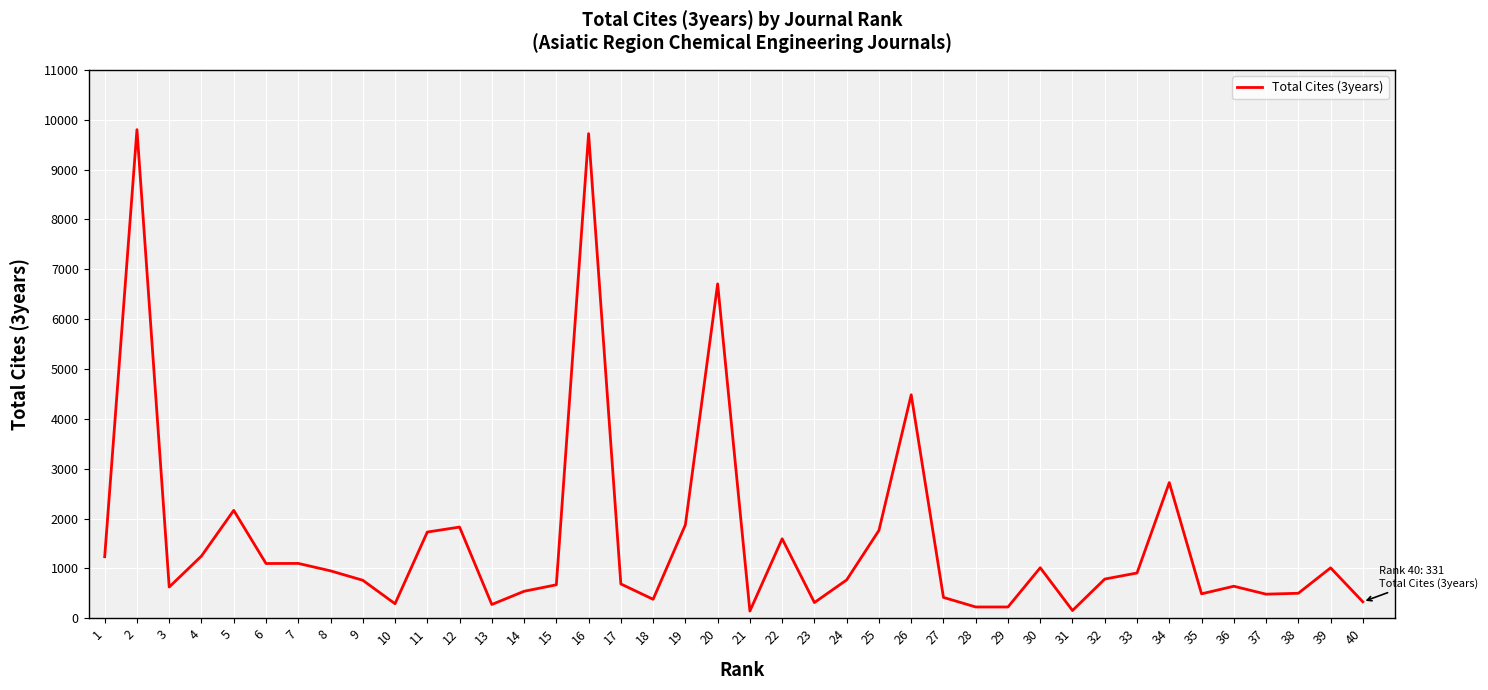

What is the difference between the second highest and minimum values?

9577